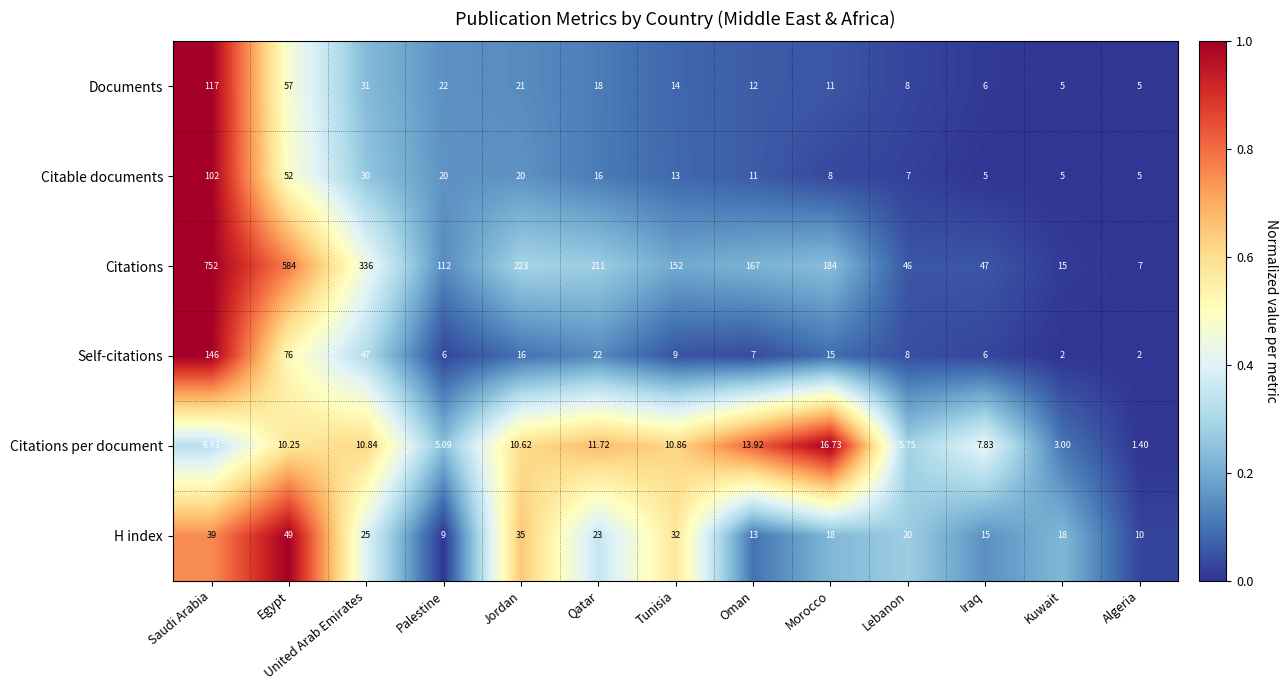

Is the value of Self-citations at Jordan greater than the value of H index at Jordan?

No